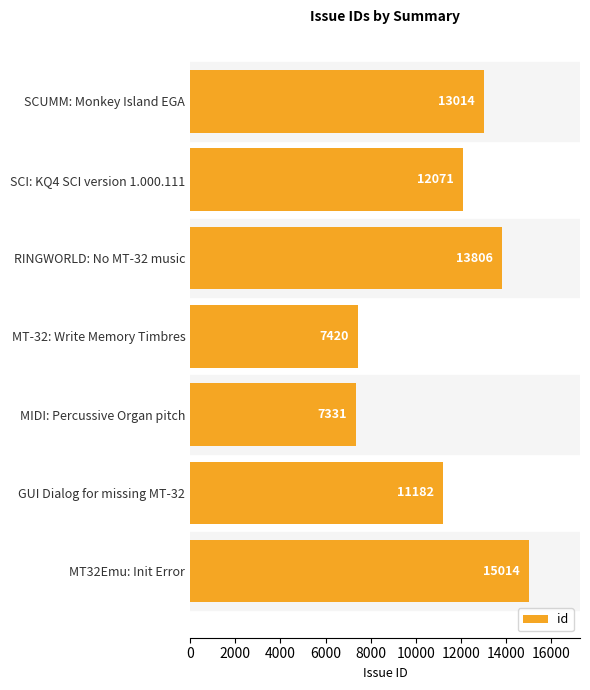

How many values are below 12071?

3